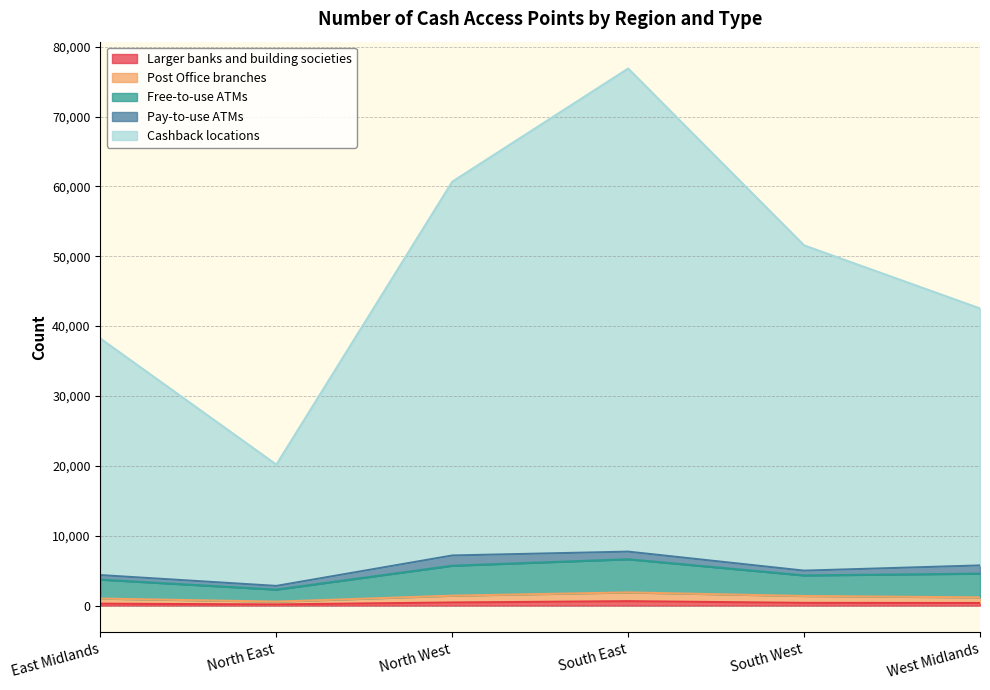

At which category is the sum across all series the highest?

South East